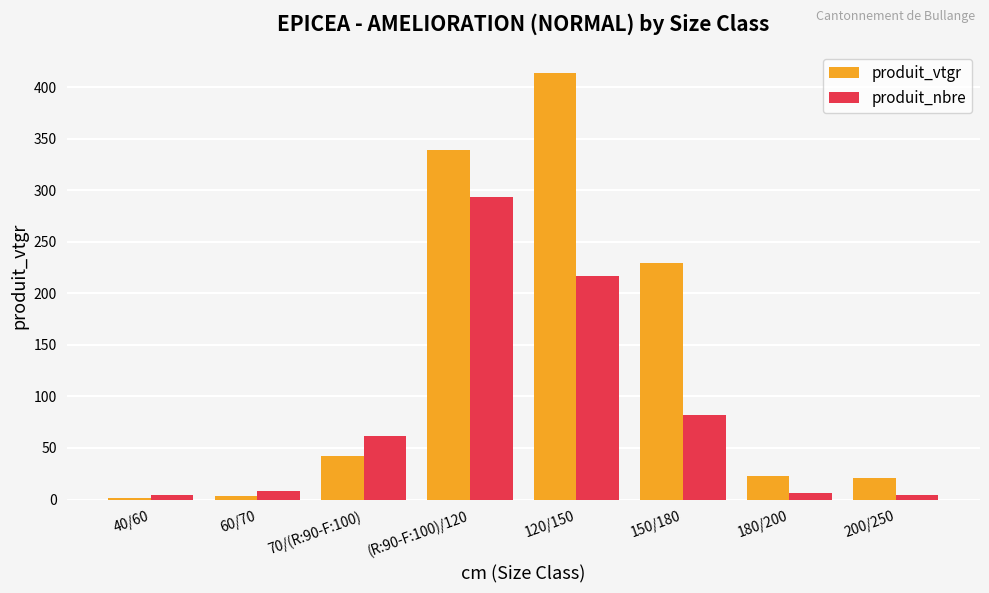

Is the value of produit_vtgr at (R:90-F:100)/120 greater than the value of produit_nbre at 180/200?

Yes